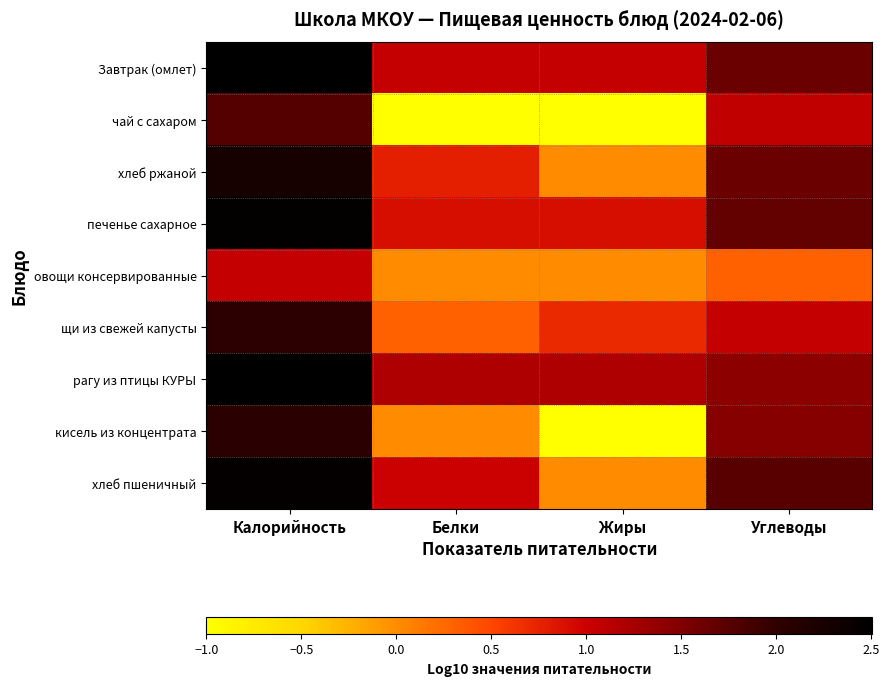

How many categories are shown in the chart?

4